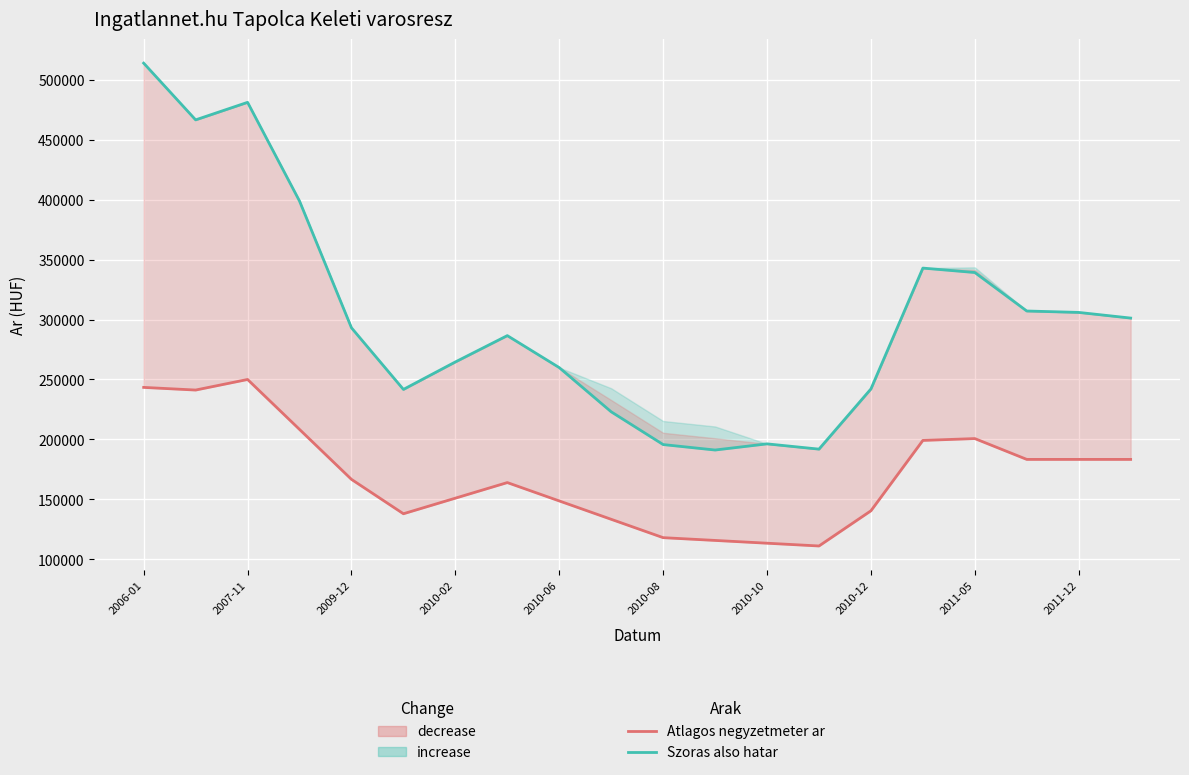

Rank the series by their average value, from lowest to highest.

Atlagos negyzetmeter ar, Szoras also hatar